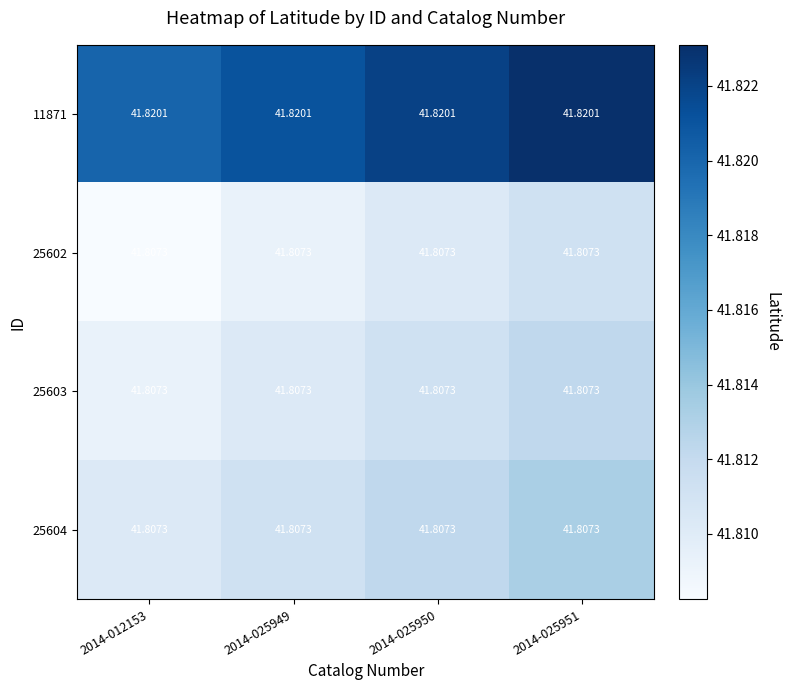

Is the value of 25603 at 2014-012153 greater than the value of 11871 at 2014-025949?

No